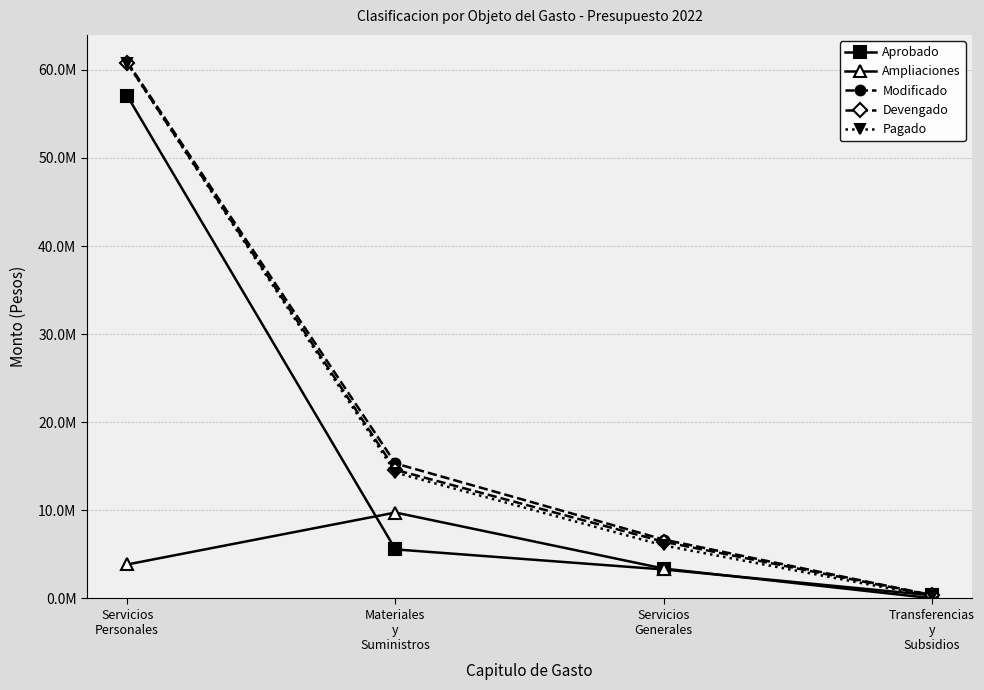

What are all the series names shown in the legend?

Aprobado, Ampliaciones, Modificado, Devengado, Pagado